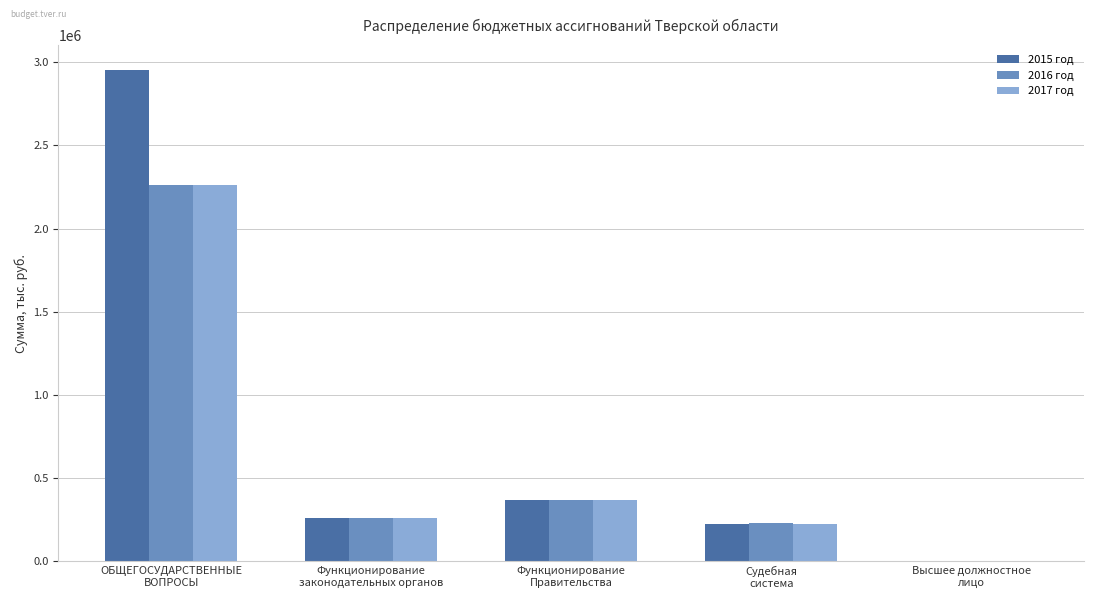

Where is 2016 год nearest to the value 1132374?

Функционирование
Правительства